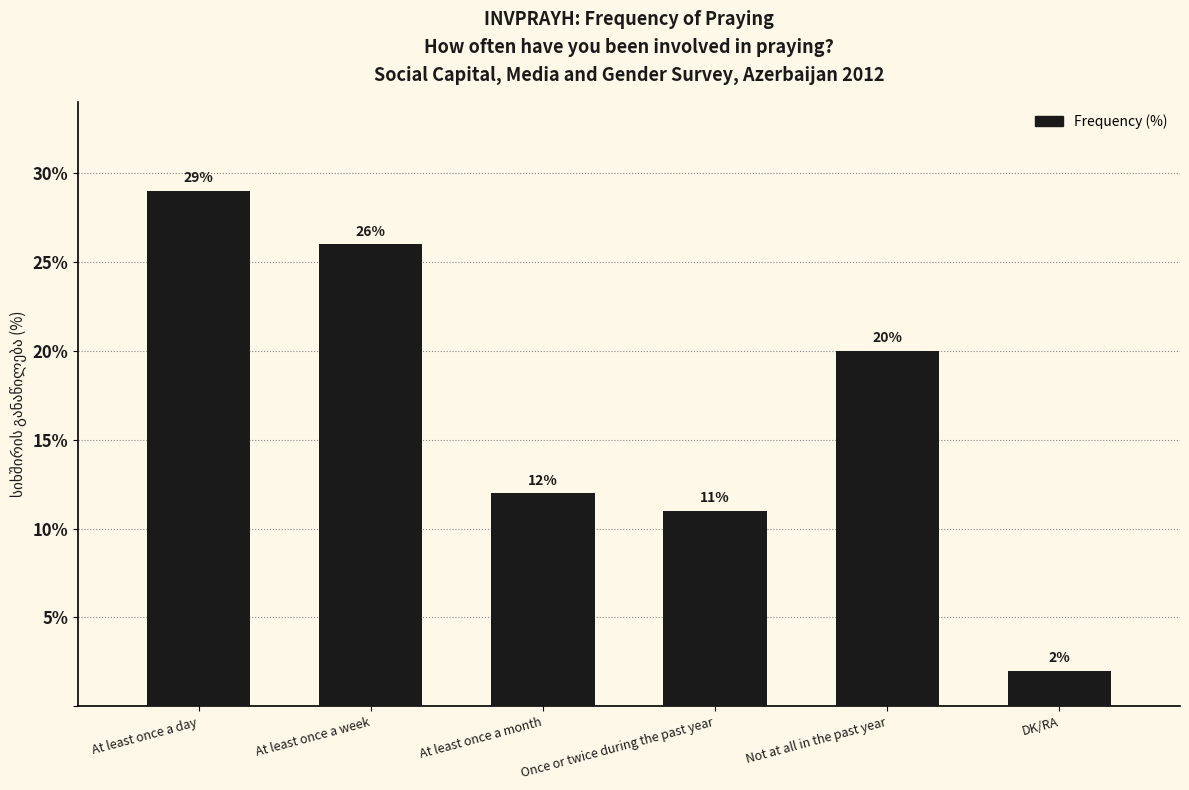

Where is the data nearest to the value 15?

At least once a month